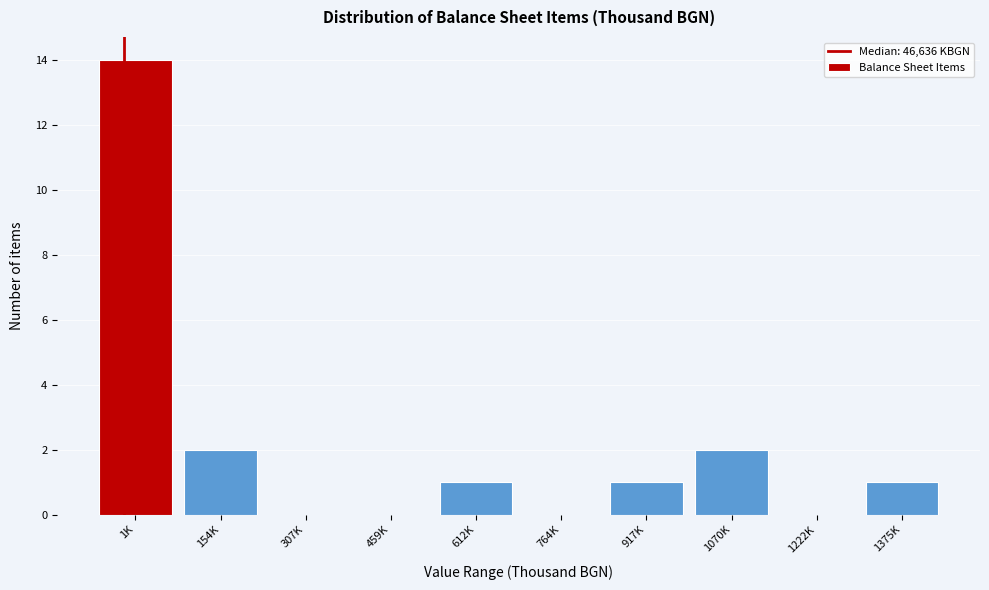

Reading right to left, list all the values displayed in this chart.

1375K=1	1222K=0	1070K=2	917K=1	764K=0	612K=1	459K=0	307K=0	154K=2	1K=14